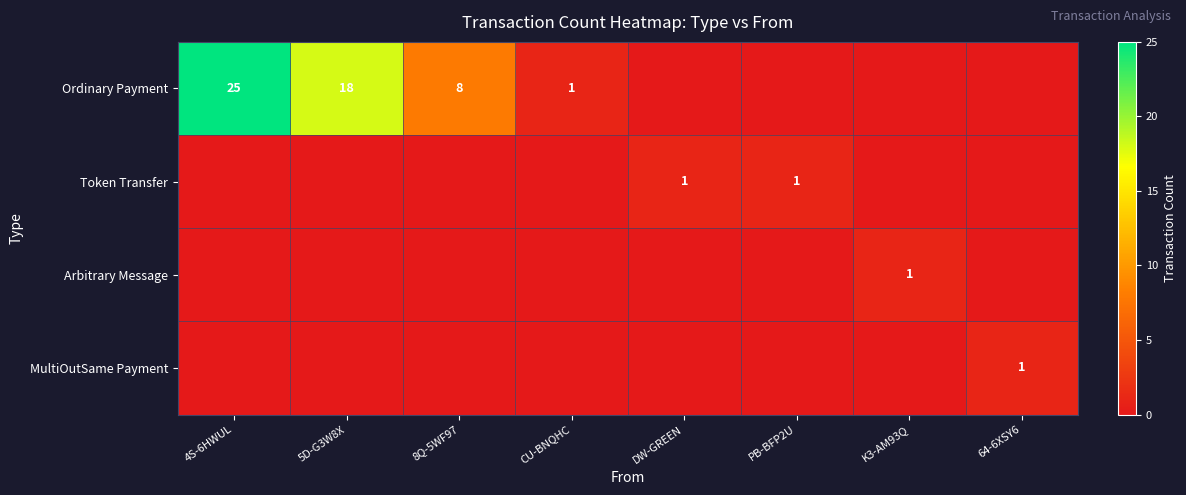

What is the difference between the Ordinary Payment values at CU-BNQHC and 4S-6HWUL?

24